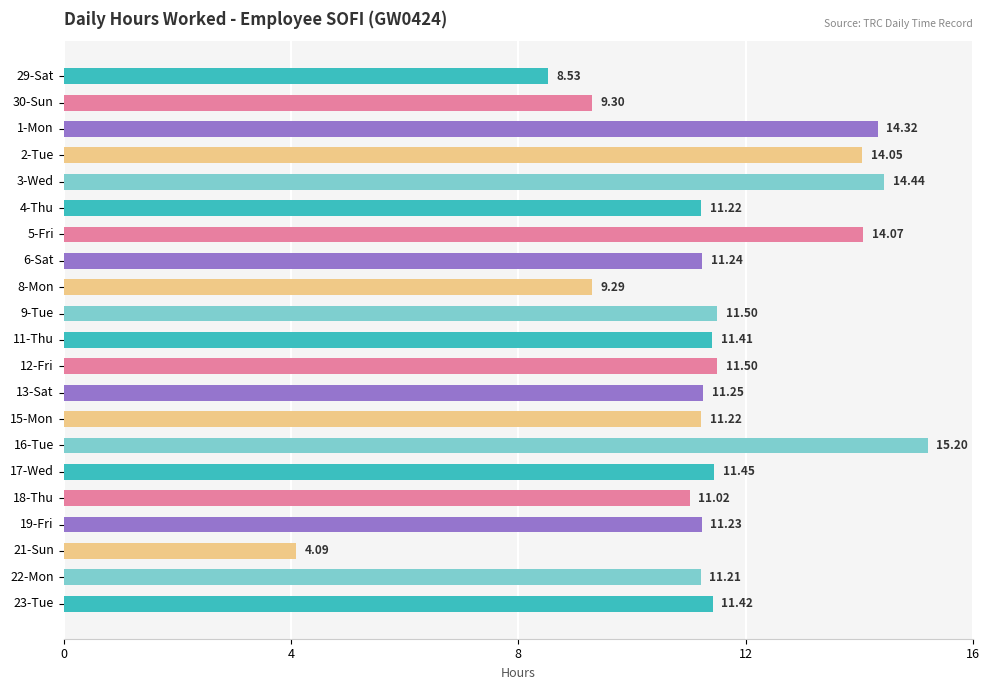

How many series are shown in this chart?

1